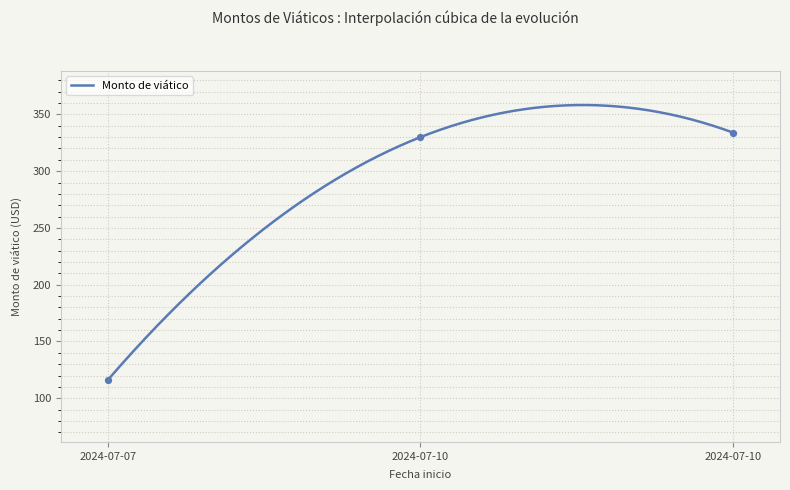

What is the change in value from 2024-07-10 to 2024-07-10?

+4